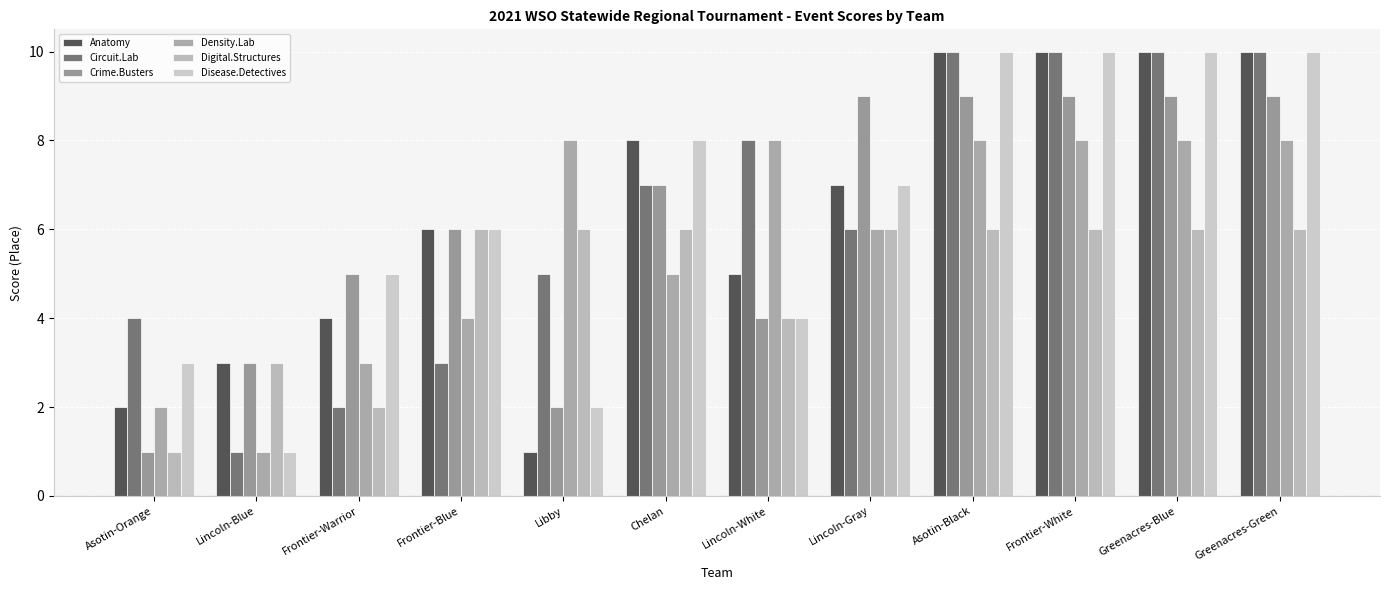

What are all the series names shown in the legend?

Anatomy, Circuit.Lab, Crime.Busters, Density.Lab, Digital.Structures, Disease.Detectives